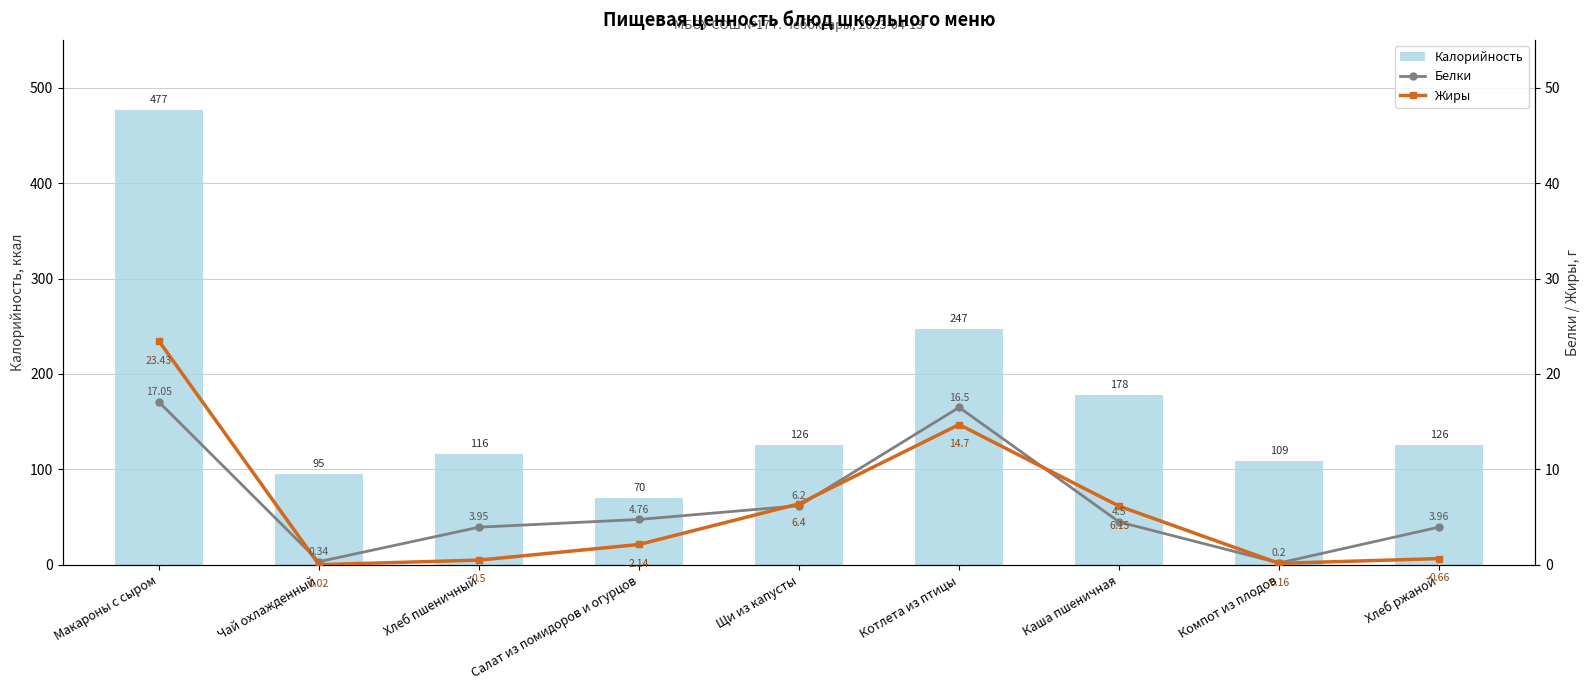

What position from the right is Щи из капусты?

5